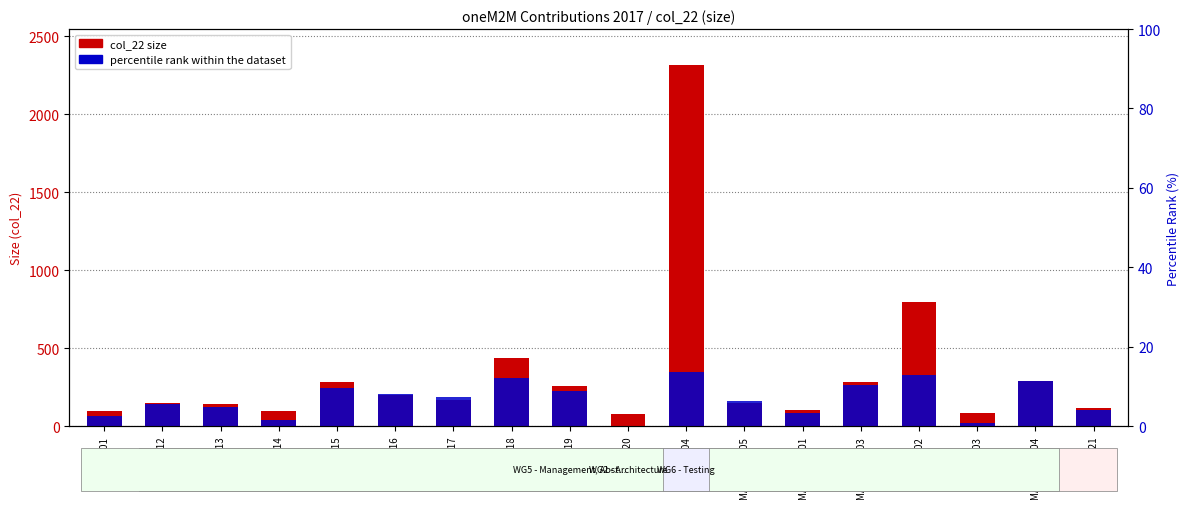

How many data points in col_22 size are above 166?

8